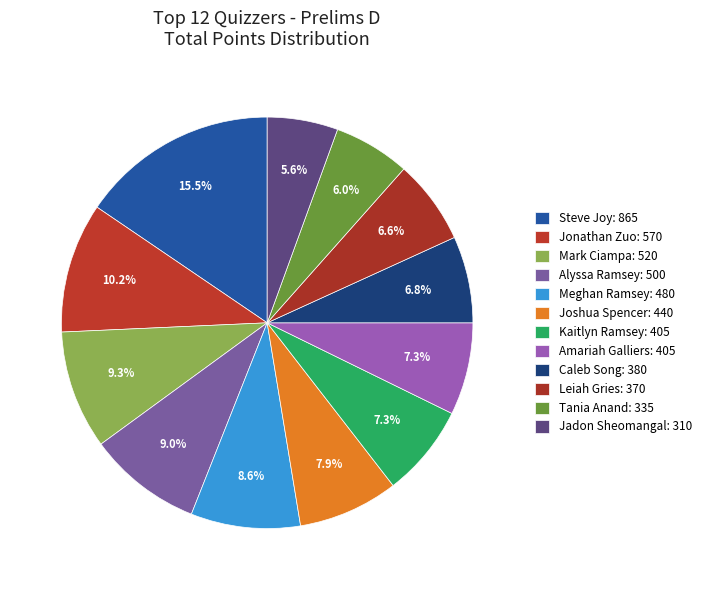

Count the number of slices in the pie.

12